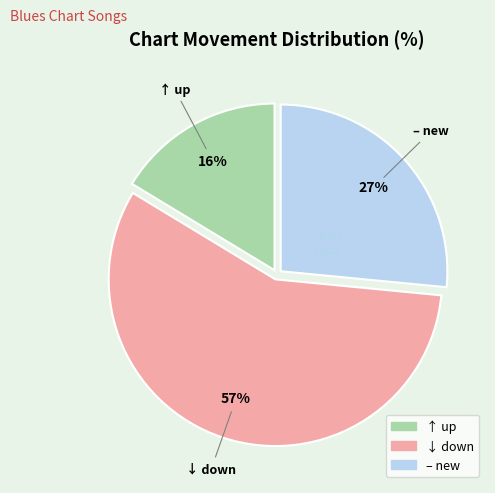

Does any single category account for the majority?

Yes